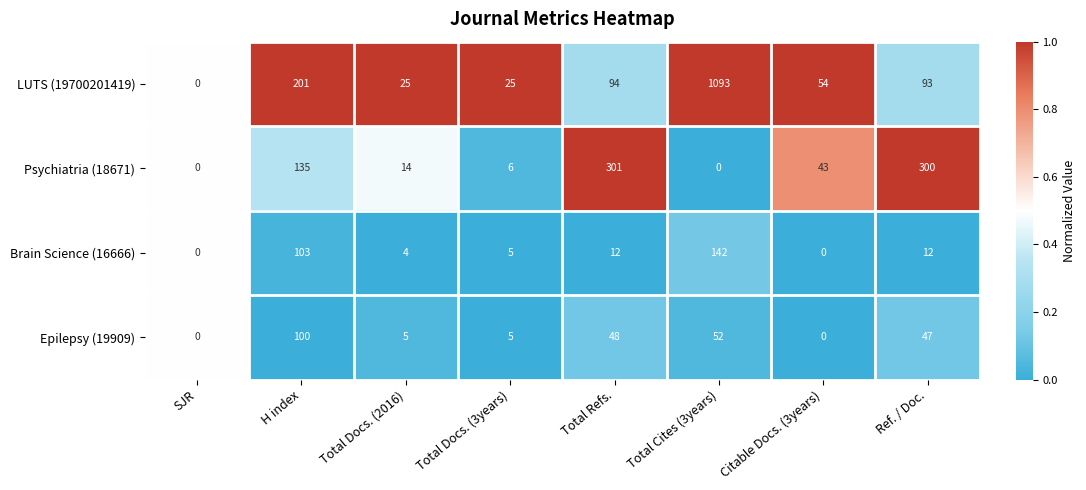

What is the difference between the LUTS (19700201419) values at H index and Total Docs. (3years)?

176